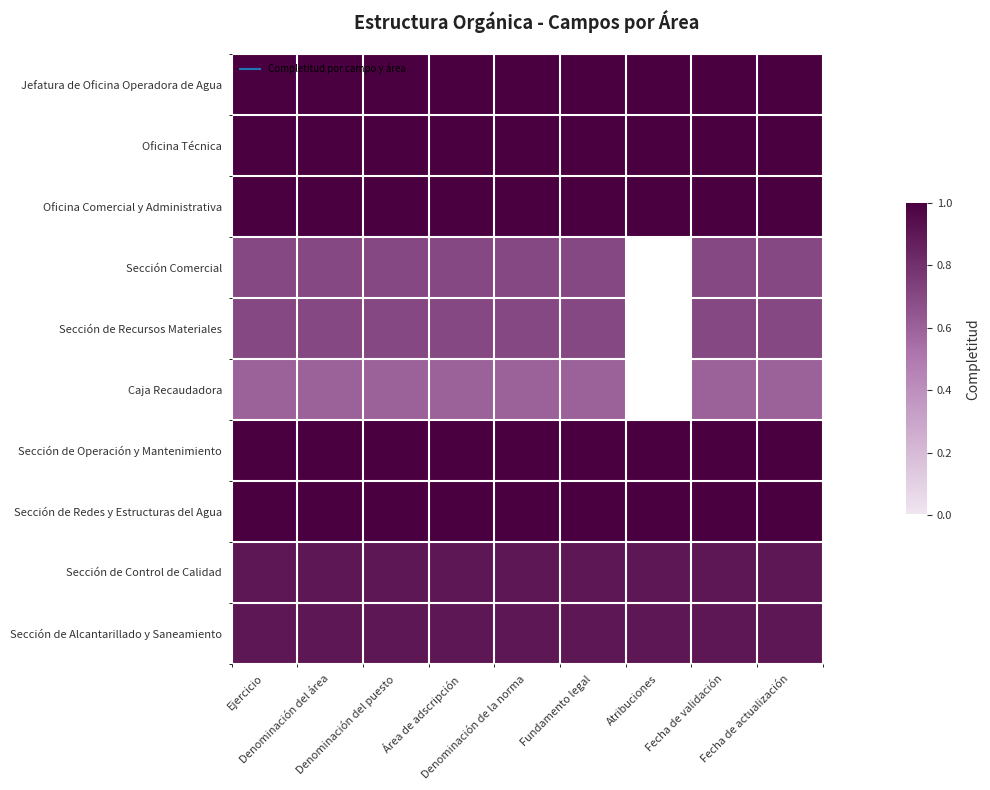

What is the total value across all series at Denominación del área?

8.8